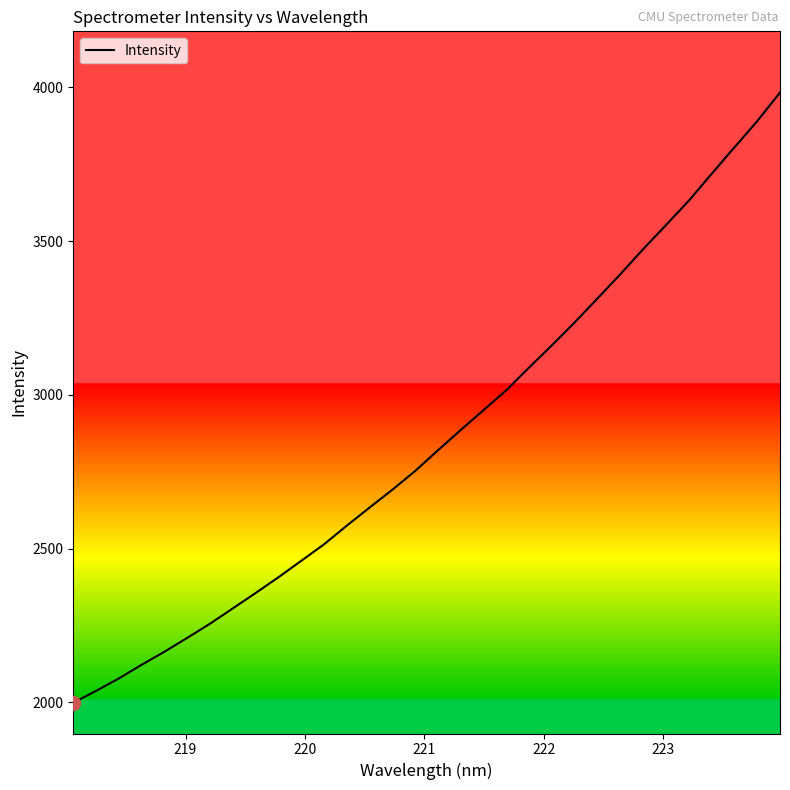

Is this an area chart (filled region under the line)?

No